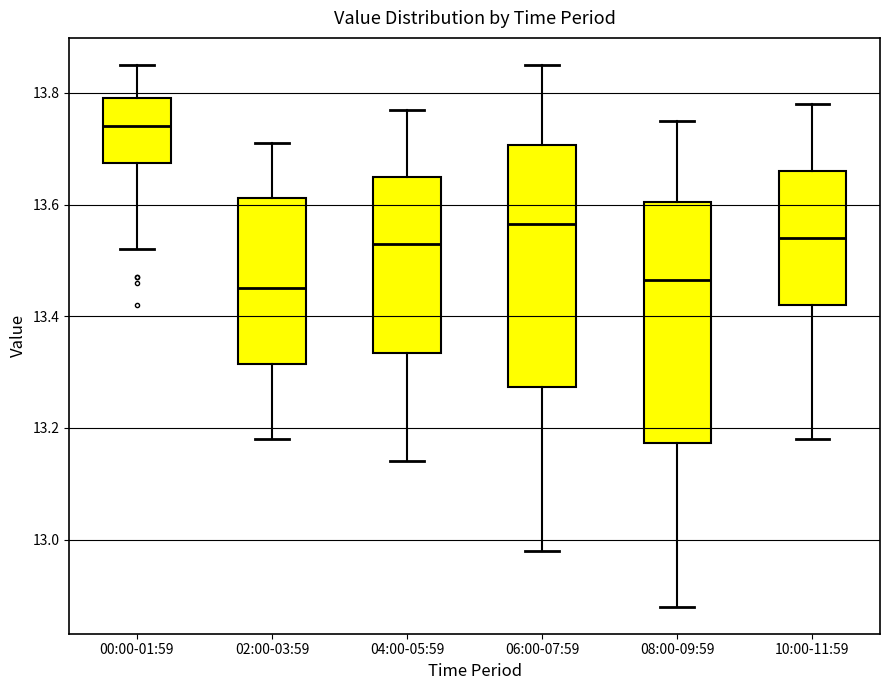

Reading left to right, read every box against the y-axis: the position of its median line, the range the box covers, and the ends of its whiskers. The values are not printed on the chart, so give them approximately, as read against the axis.

00:00-01:59: median 13.74, box 13.68 to 13.80, whiskers 13.52 to 13.86
02:00-03:59: median 13.46, box 13.32 to 13.62, whiskers 13.18 to 13.72
04:00-05:59: median 13.54, box 13.34 to 13.66, whiskers 13.14 to 13.78
06:00-07:59: median 13.56, box 13.28 to 13.70, whiskers 12.98 to 13.86
08:00-09:59: median 13.46, box 13.18 to 13.60, whiskers 12.88 to 13.76
10:00-11:59: median 13.54, box 13.42 to 13.66, whiskers 13.18 to 13.78